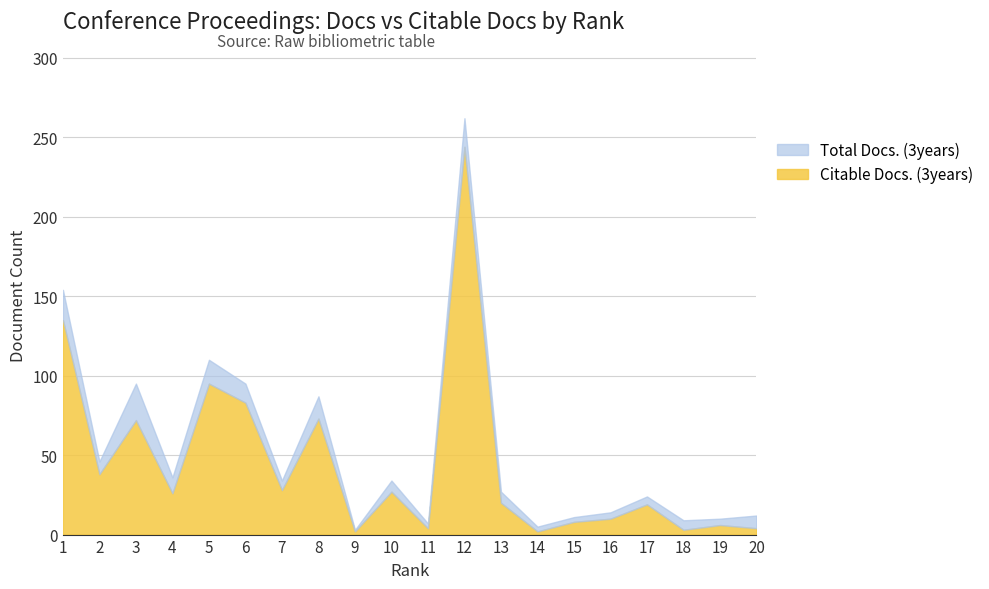

True or false: Citable Docs. (3years) line and Total Docs. (3years) line cross at least once.

False